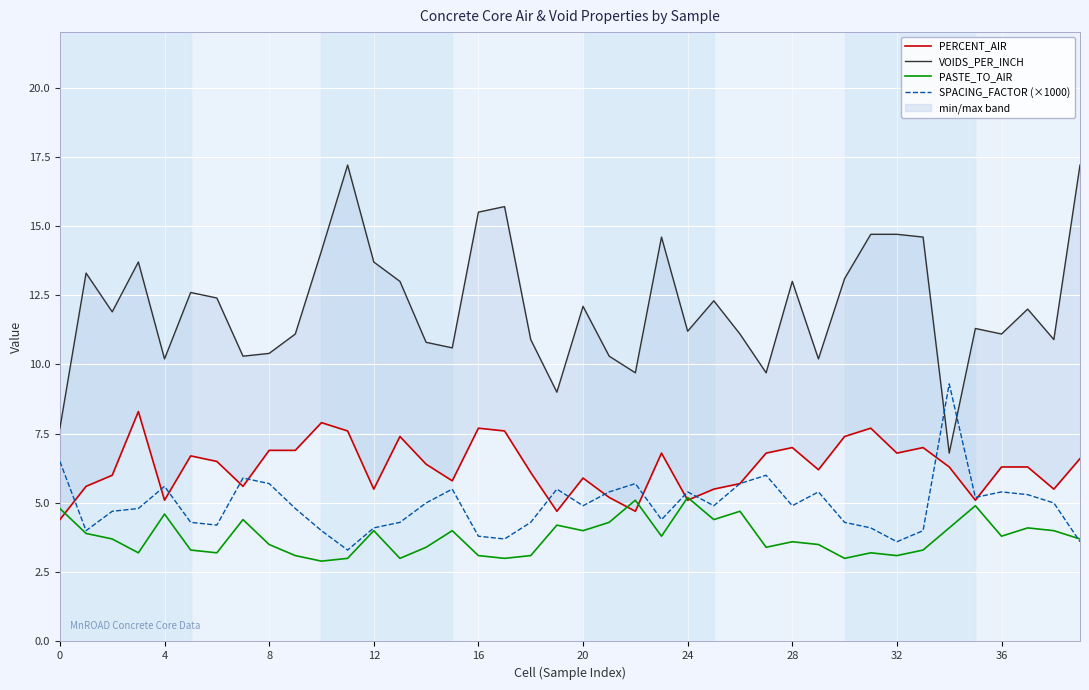

How many interior local valleys does the SPACING_FACTOR (×1000) series have?

10